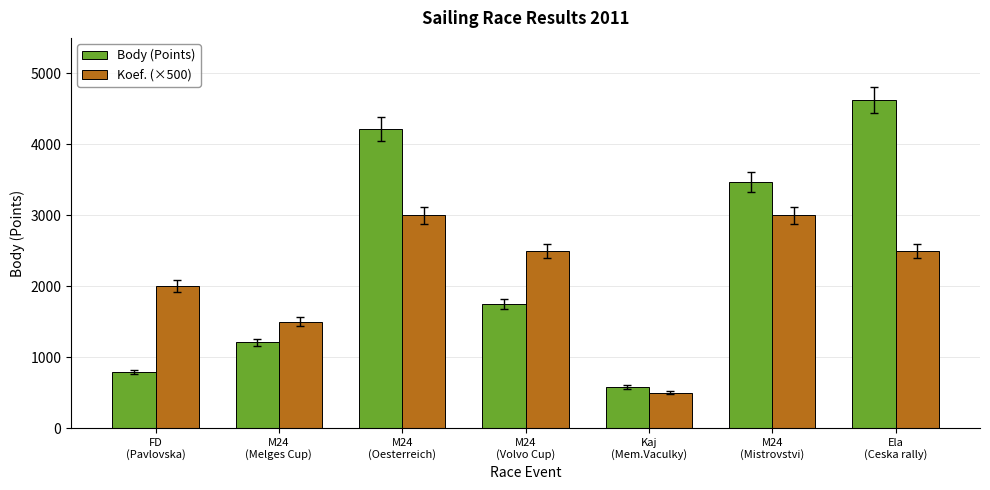

Is the value of Body (Points) at M24
(Melges Cup) greater than the value of Koef. (×500) at M24
(Melges Cup)?

No